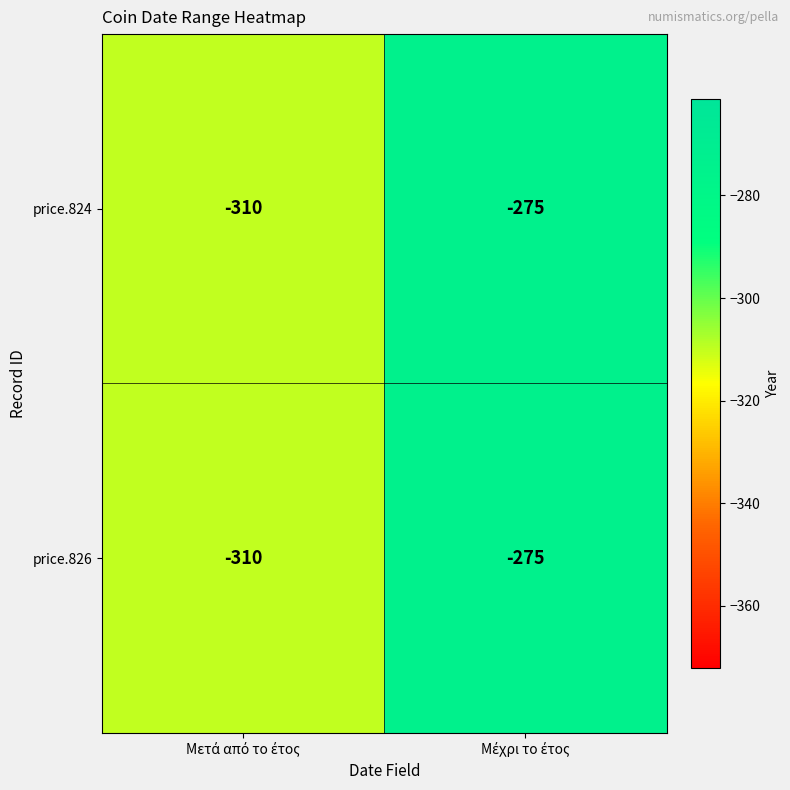

What is the sum of all price.826 values?

-585